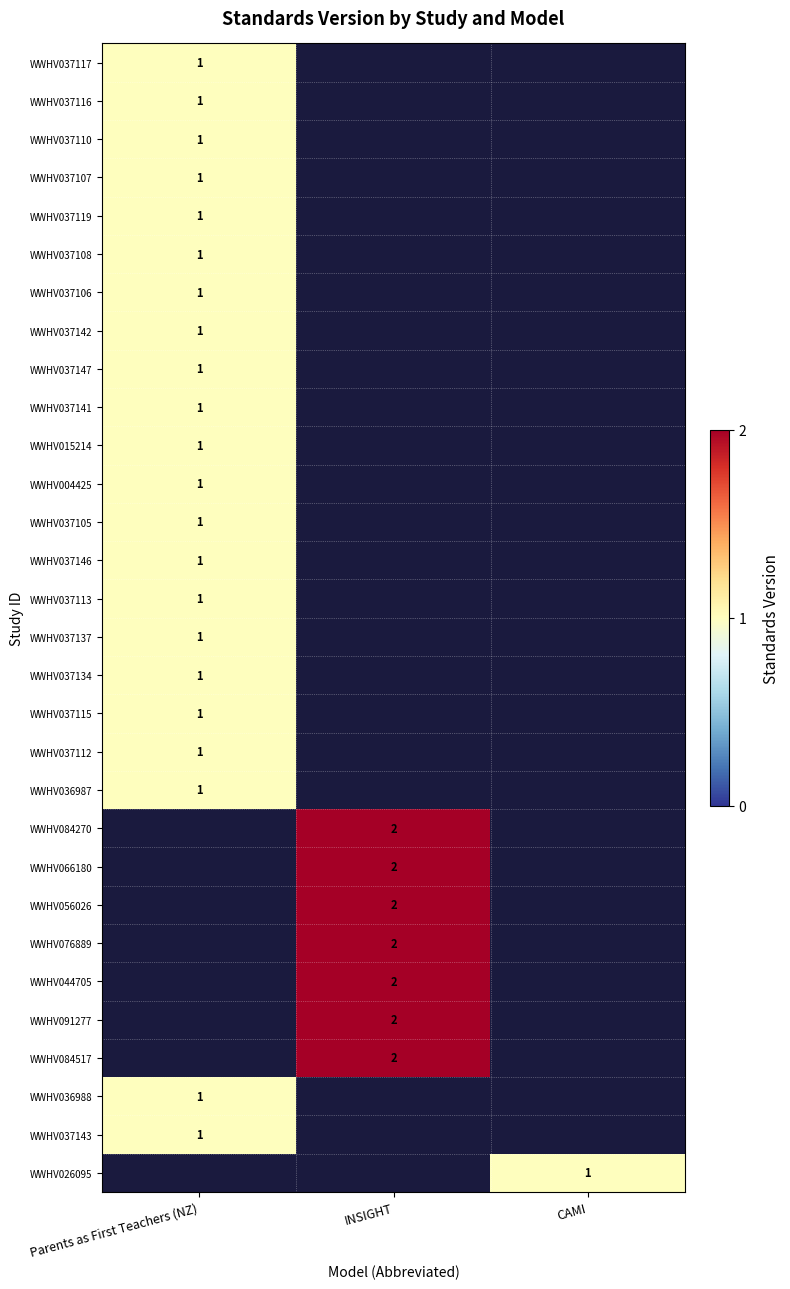

The value of WWHV036988 at Parents as First Teachers (NZ) is 1. True or false?

True